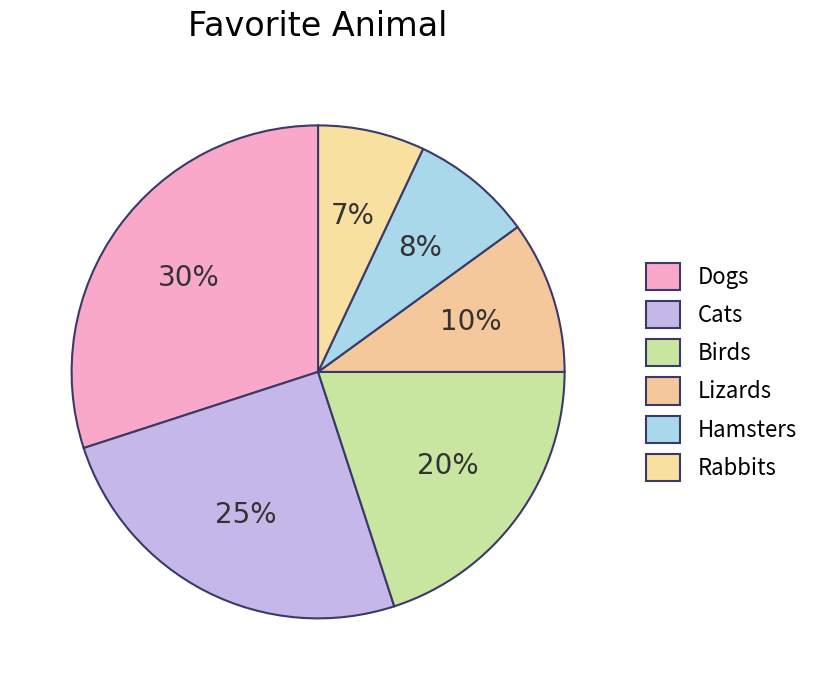

What is the change in value from Cats to Rabbits?

-0.2